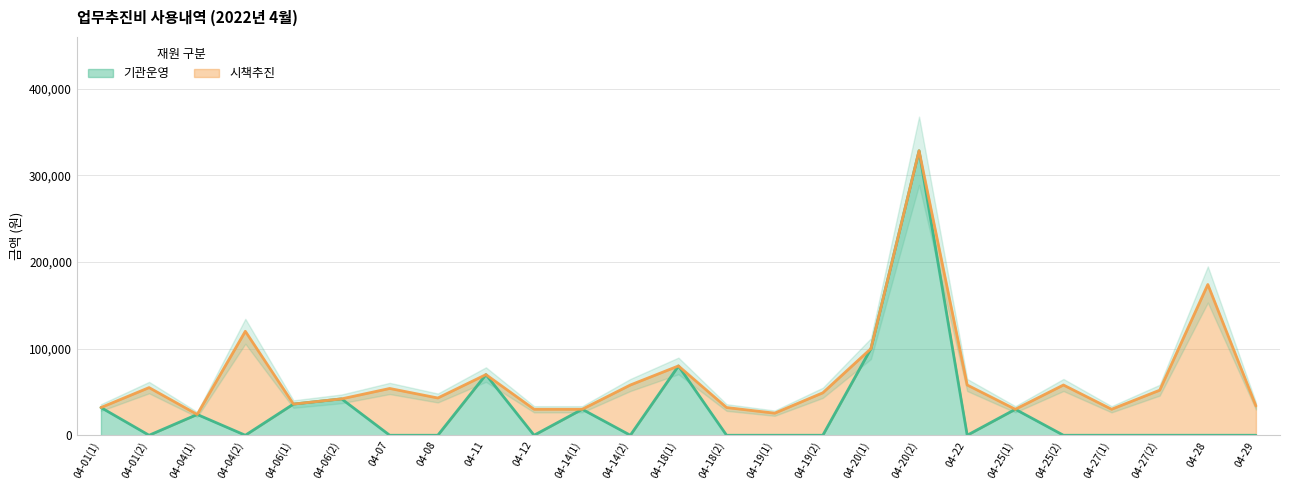

Is it true that the value at 04-07 is 0?

True